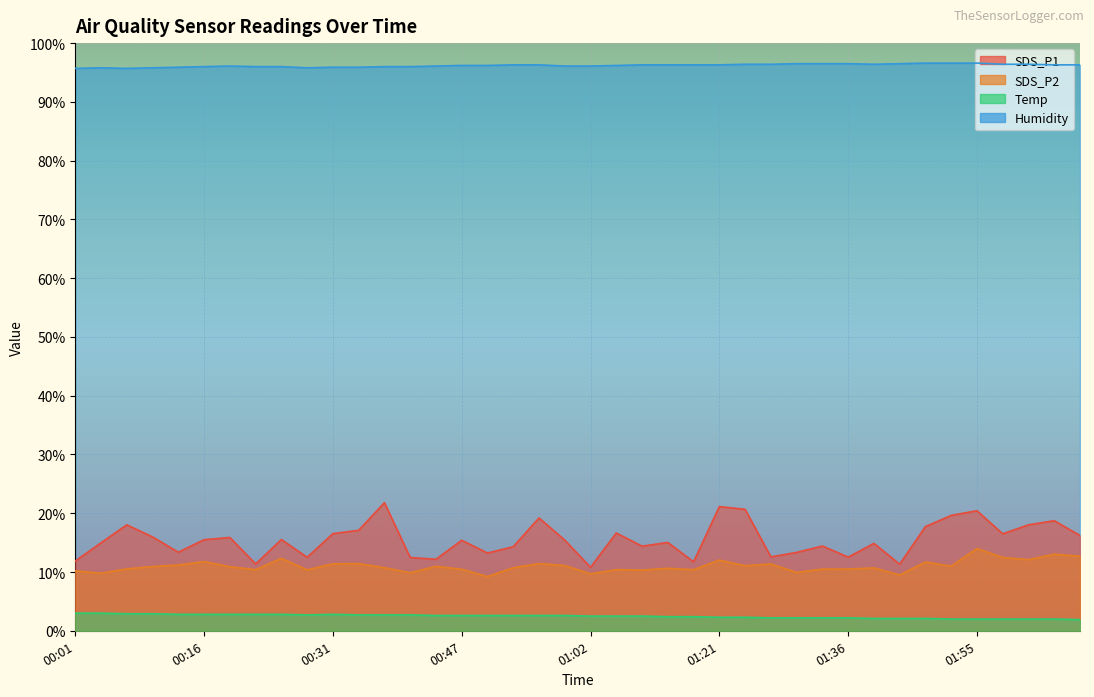

The value of SDS_P1 at 00:37 is 5.5. True or false?

False